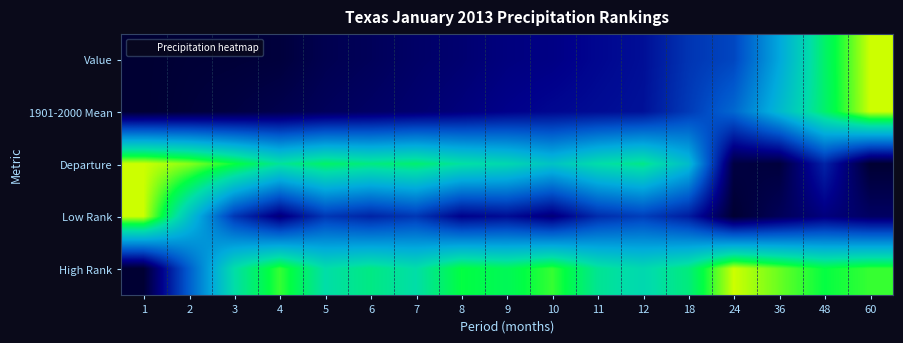

What is the total value across all series at 48?

2.8